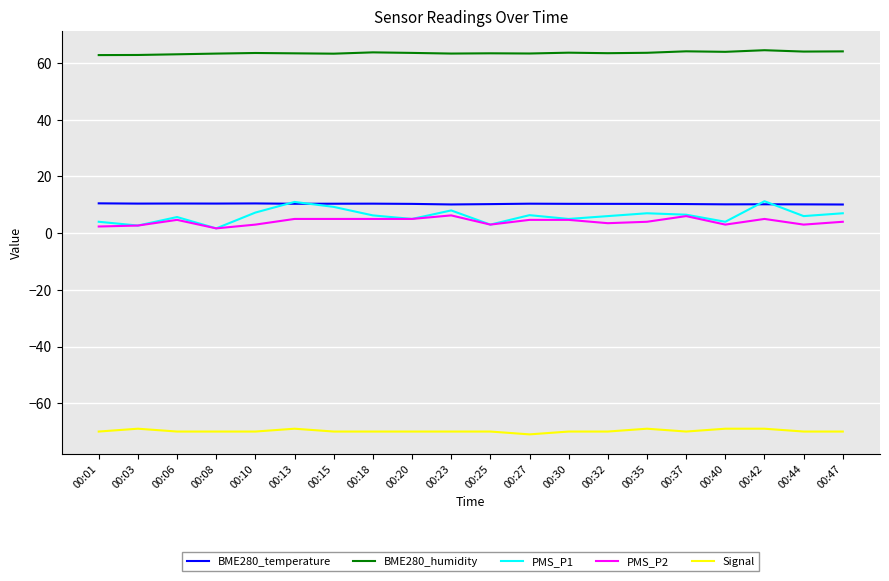

How many lines are shown in the chart?

5